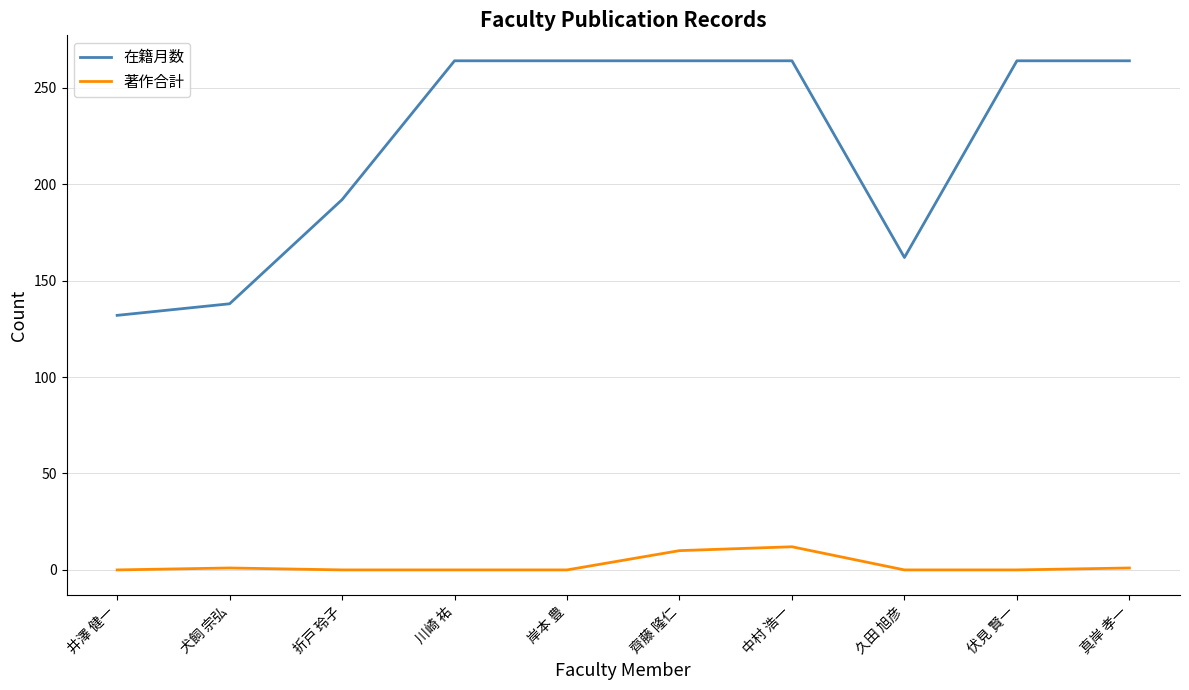

What is the difference between the maximum and minimum values in the 在籍月数 series?

132